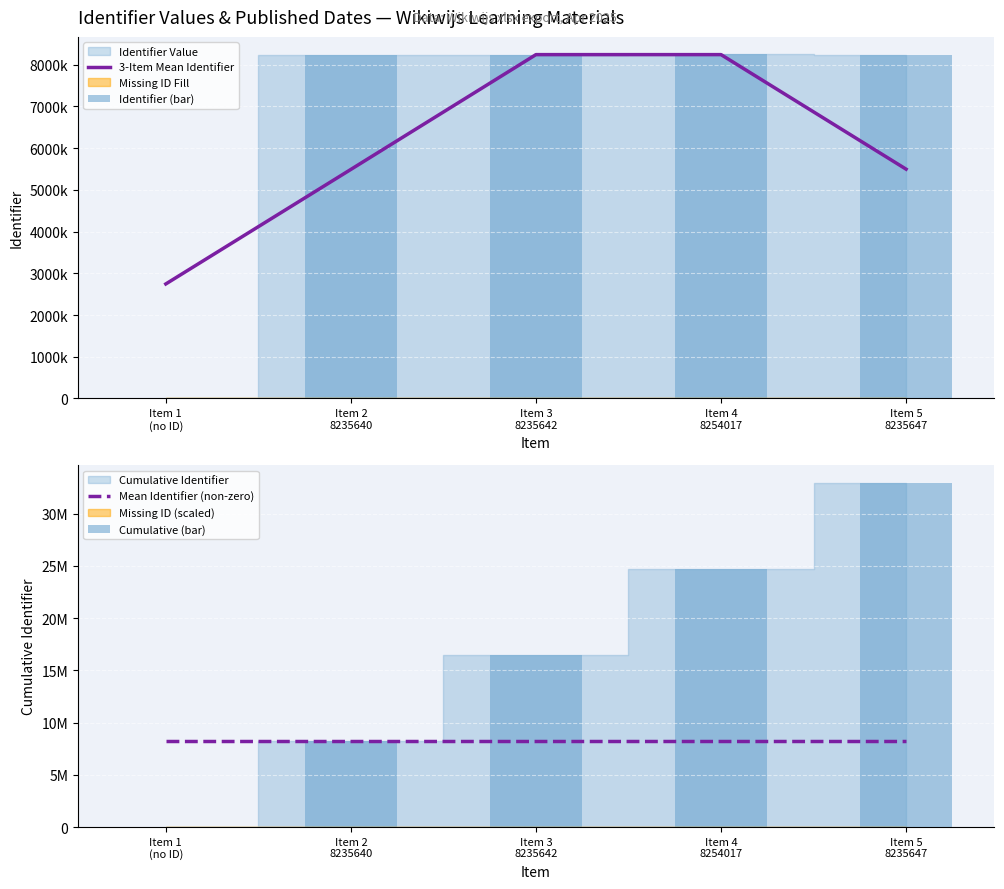

At which label does Identifier (bar) first exceed 8235642?

Item 4
8254017